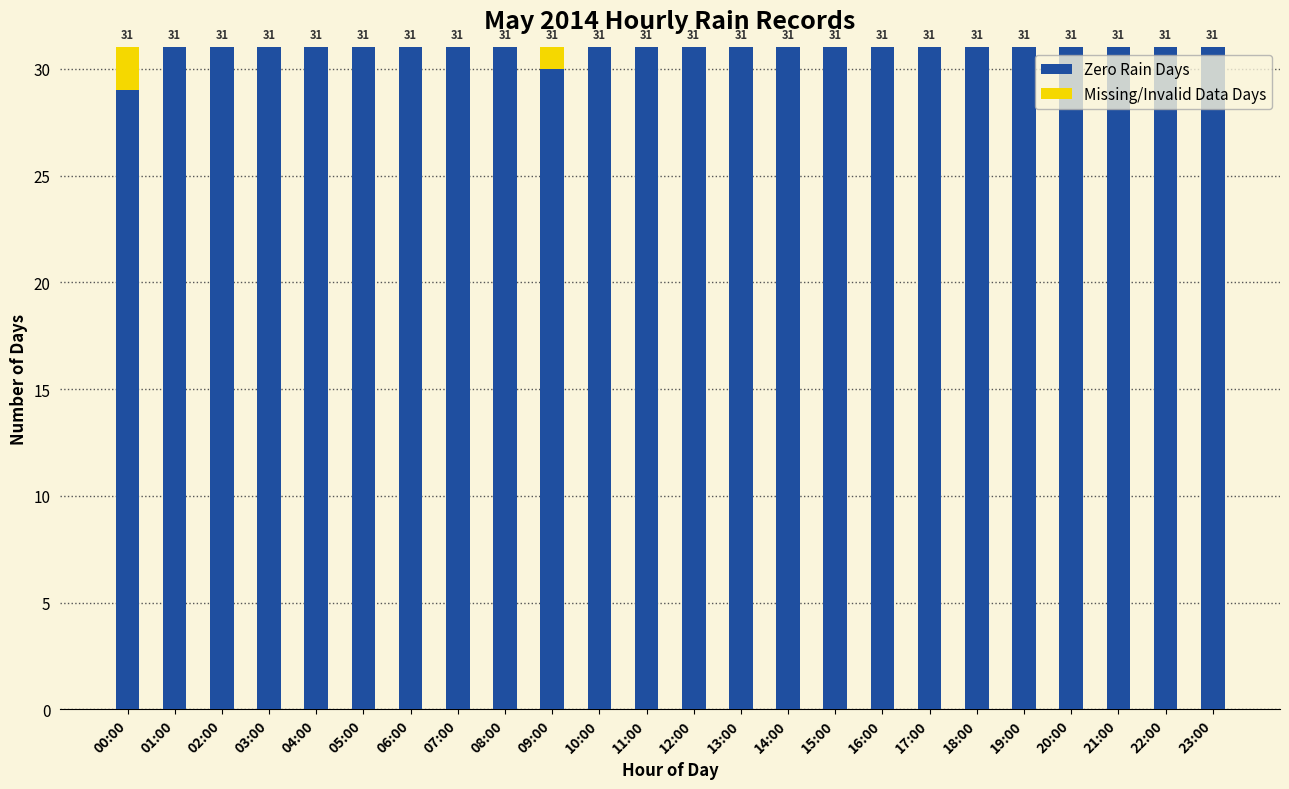

True or false: Zero Rain Days has a value of 49 at 10:00.

False